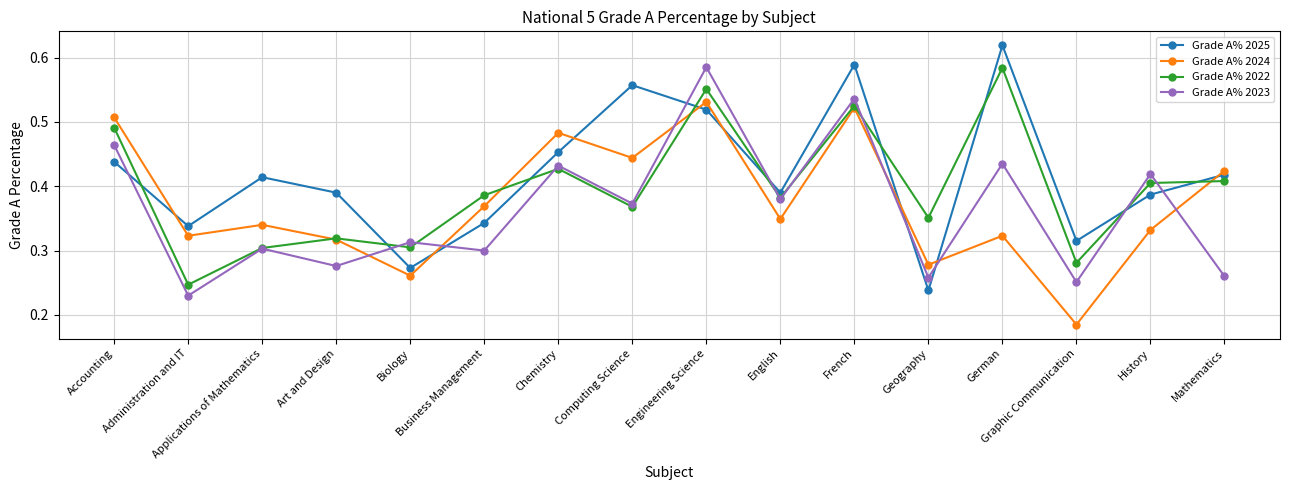

Between which two adjacent categories do Grade A% 2025 and Grade A% 2024 first intersect?

Accounting and Administration and IT